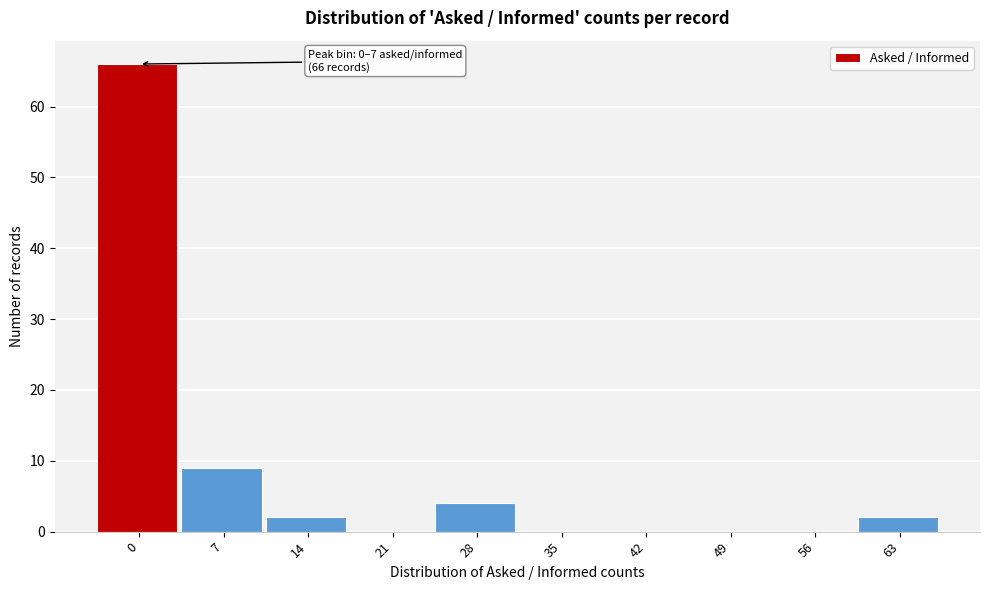

Reading left to right, extract all data points from this chart.

0=66	7=9	14=2	21=0	28=4	35=0	42=0	49=0	56=0	63=2